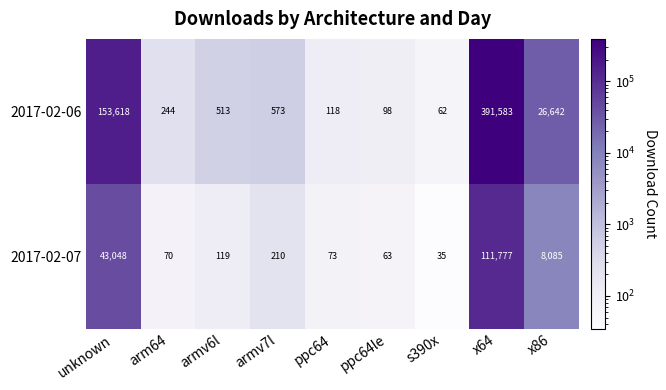

Reading left to right, what are all the values shown in this chart?

2017-02-06: unknown=153618	arm64=244	armv6l=513	armv7l=573	ppc64=118	ppc64le=98	s390x=62	x64=391583	x86=26642
2017-02-07: unknown=43048	arm64=70	armv6l=119	armv7l=210	ppc64=73	ppc64le=63	s390x=35	x64=111777	x86=8085